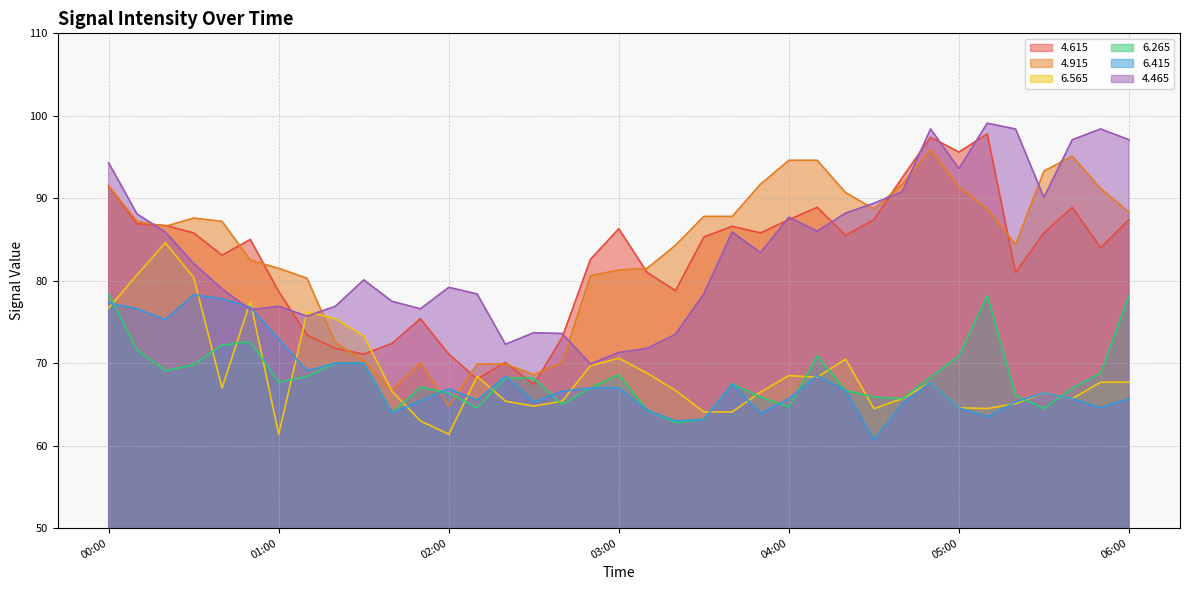

What are all the series names shown in the legend?

4.615, 4.915, 6.565, 6.265, 6.415, 4.465